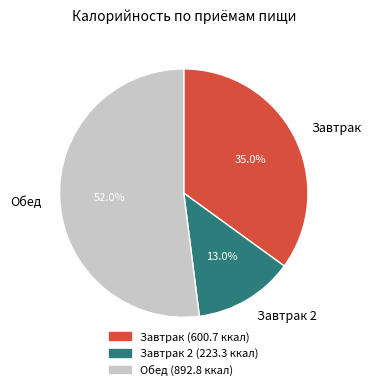

Is there a majority slice in this chart?

Yes